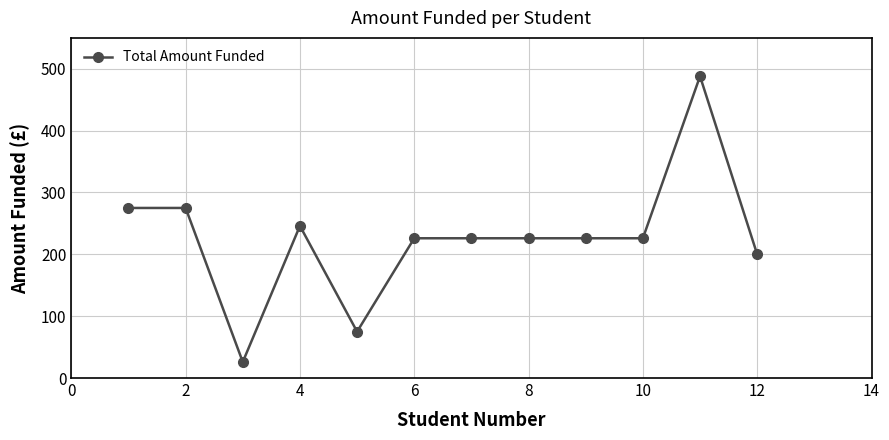

What is the minimum value shown in the chart?

26.0